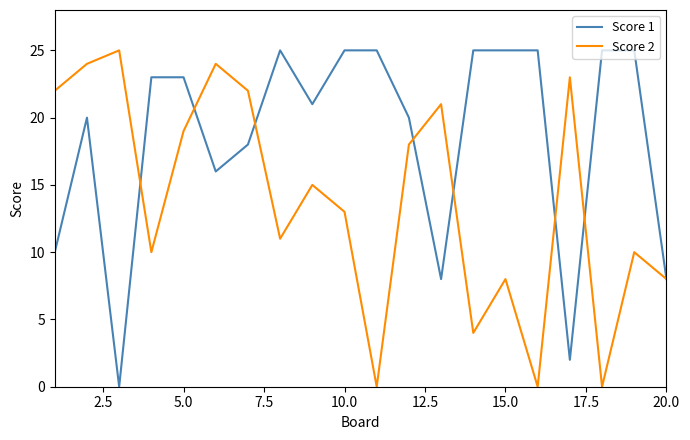

What are all the series names shown in the legend?

Score 1, Score 2